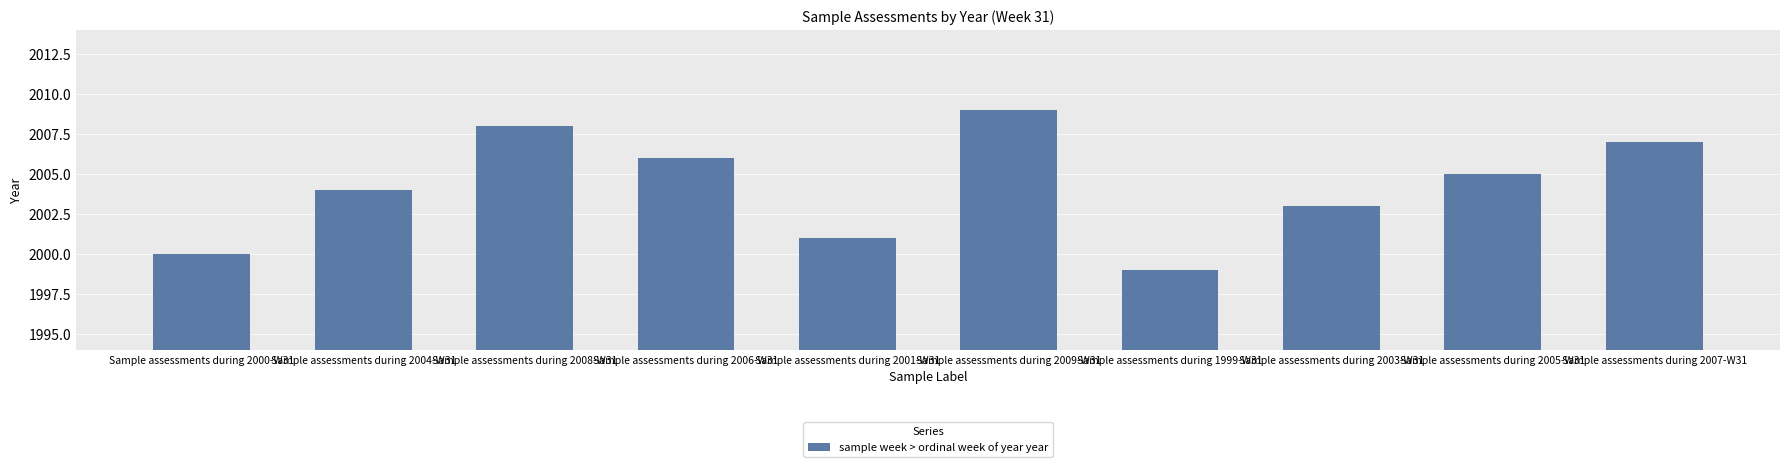

Reading left to right, extract all data points from this chart.

Sample assessments during 2000-W31=2000	Sample assessments during 2004-W31=2004	Sample assessments during 2008-W31=2008	Sample assessments during 2006-W31=2006	Sample assessments during 2001-W31=2001	Sample assessments during 2009-W31=2009	Sample assessments during 1999-W31=1999	Sample assessments during 2003-W31=2003	Sample assessments during 2005-W31=2005	Sample assessments during 2007-W31=2007